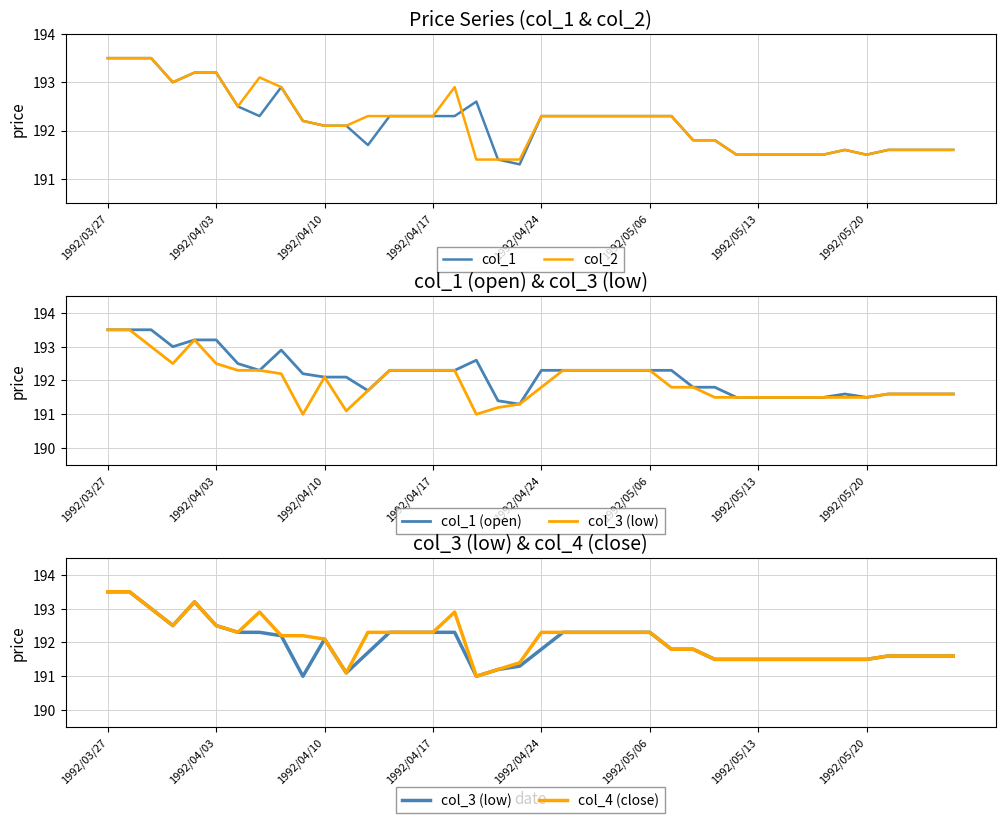

What is the lowest value of the col_1 series?

191.3